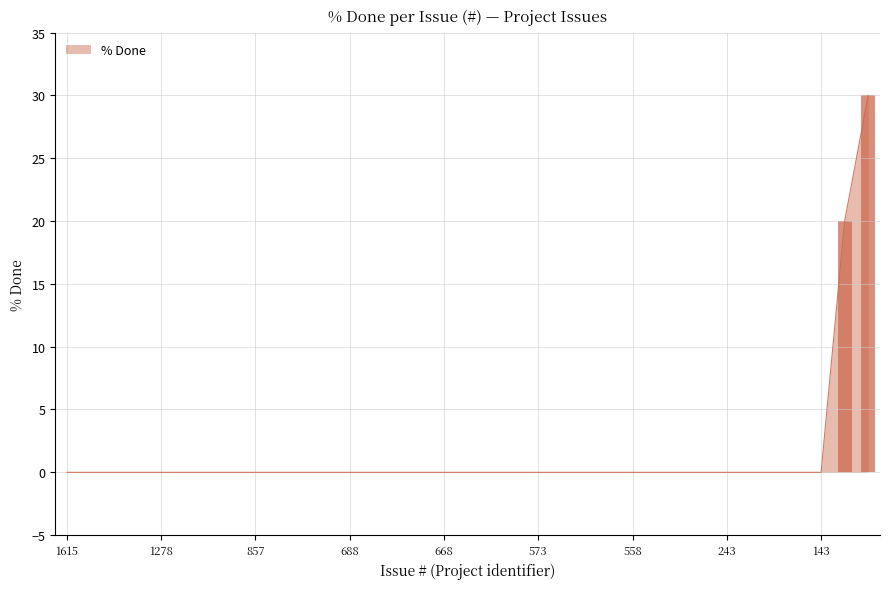

What is the difference between the maximum and minimum values?

30